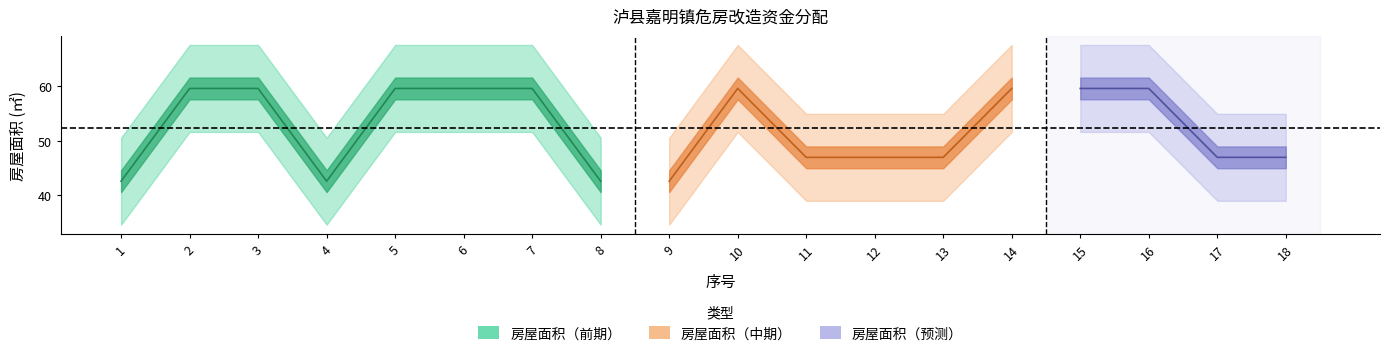

Which label corresponds to the largest value in the chart?

2